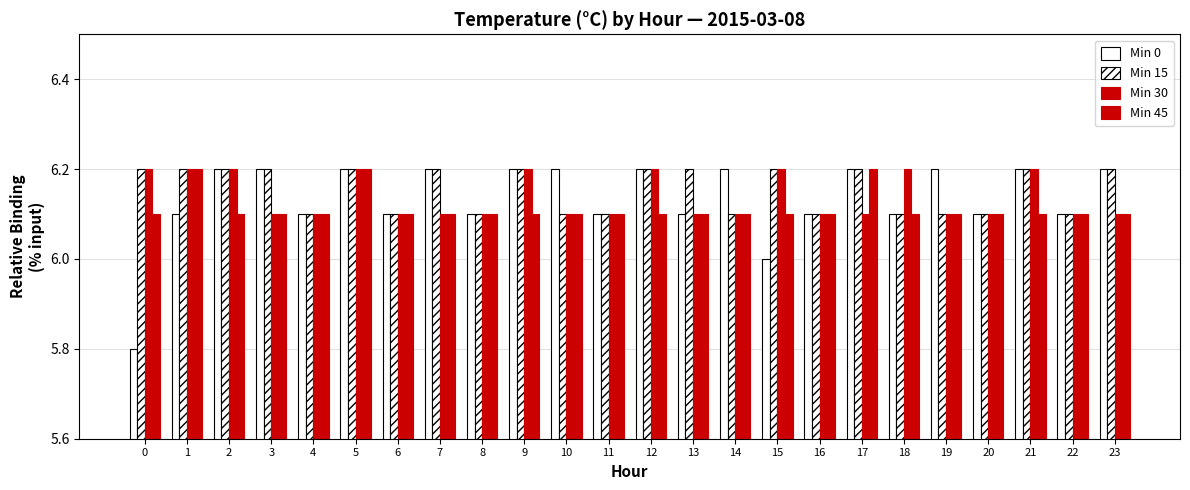

Count the Min 0 values in the range 6 to 7.

23